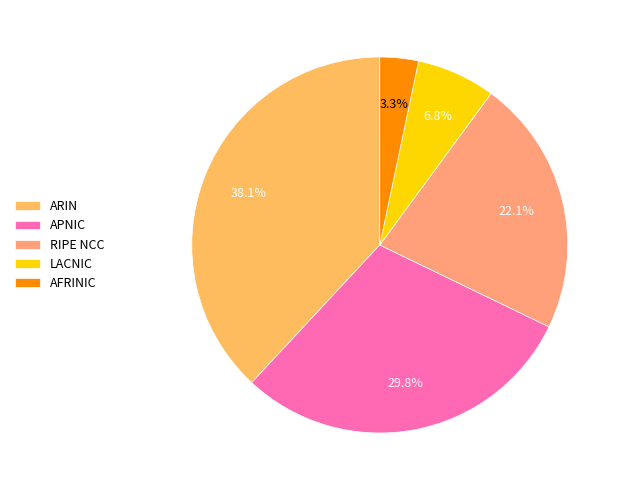

Combined, do RIPE NCC and LACNIC account for over 50%?

No